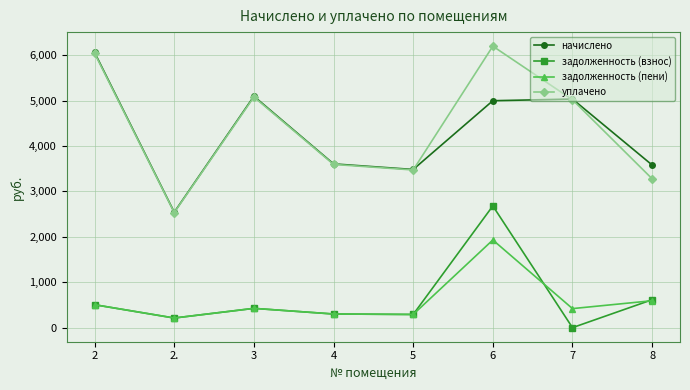

True or false: задолженность (пени) has more than 0 points higher than both neighbors.

True